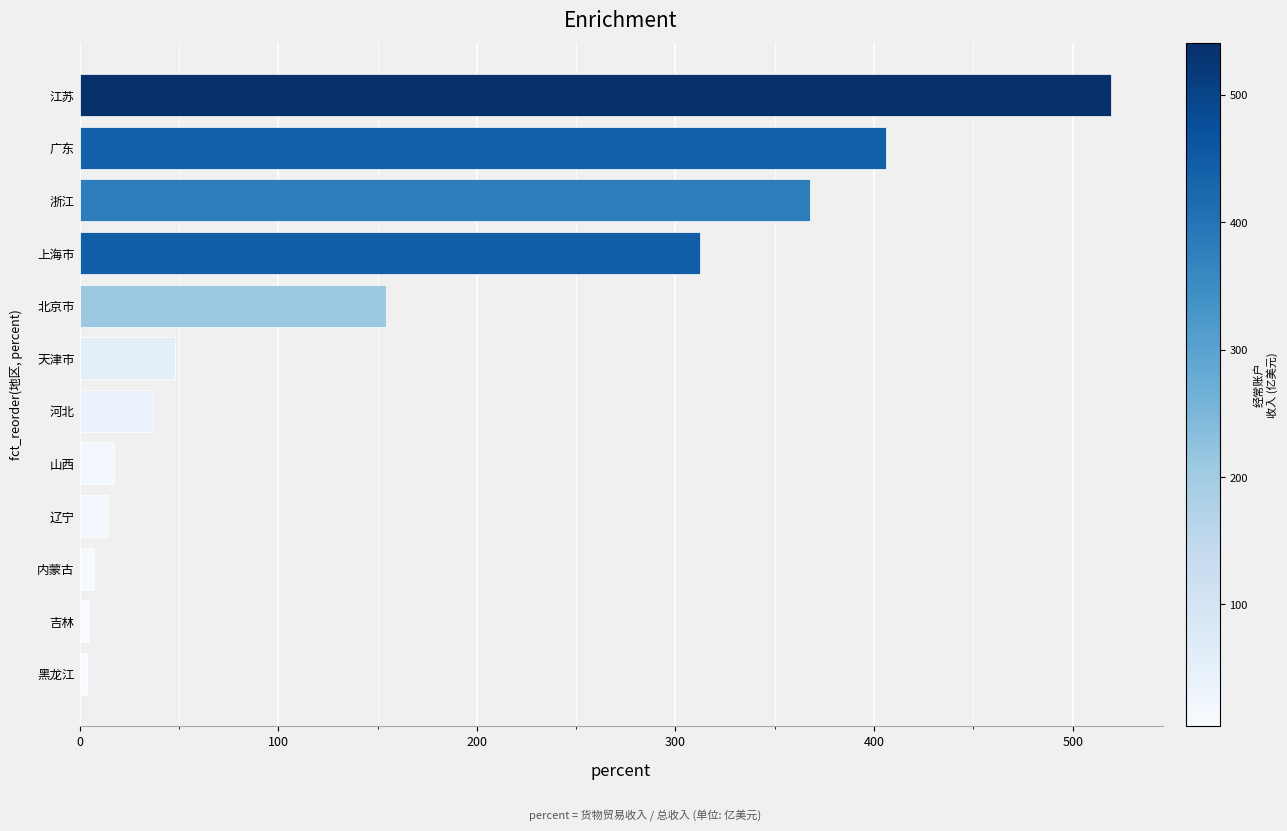

The value at 上海市 is 312.5. True or false?

True